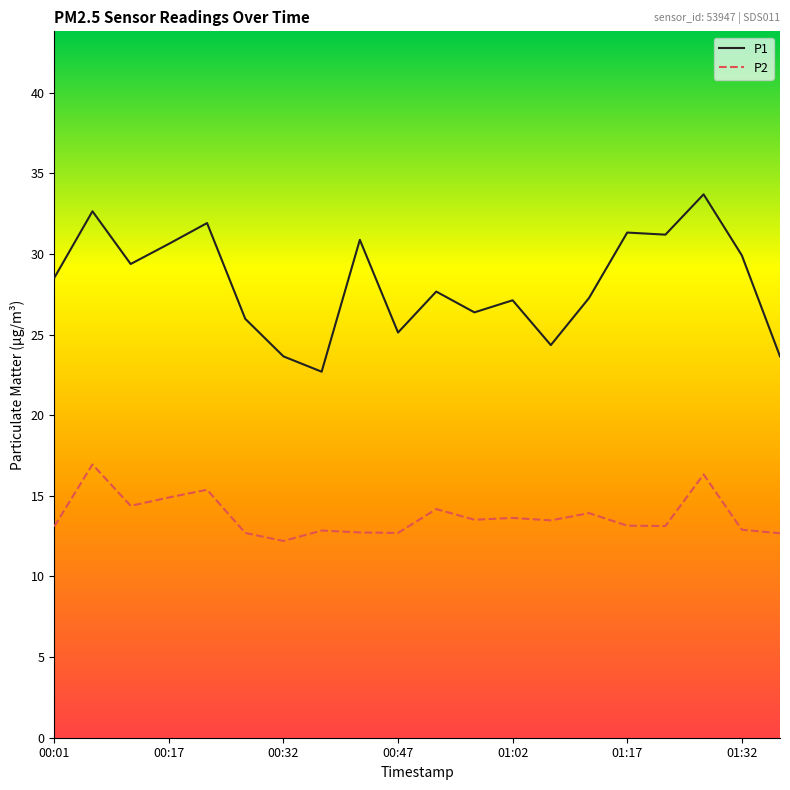

What is the difference between the maximum and minimum values in the P1 series?

11.0